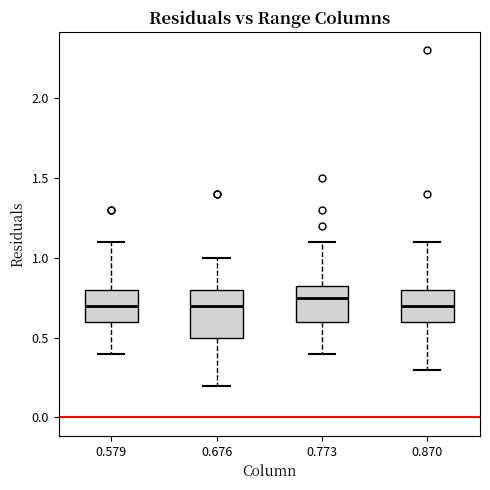

Reading left to right, transcribe this box plot: for each box, give where its median line is, the range the box spans, and where its two whiskers end, as read against the y-axis. The values are not printed on the chart, so give them approximately, as read against the axis.

0.579: median 0.70, box 0.60 to 0.80, whiskers 0.40 to 1.10
0.676: median 0.70, box 0.50 to 0.80, whiskers 0.20 to 1.00
0.773: median 0.75, box 0.60 to 0.85, whiskers 0.40 to 1.10
0.870: median 0.70, box 0.60 to 0.80, whiskers 0.30 to 1.10